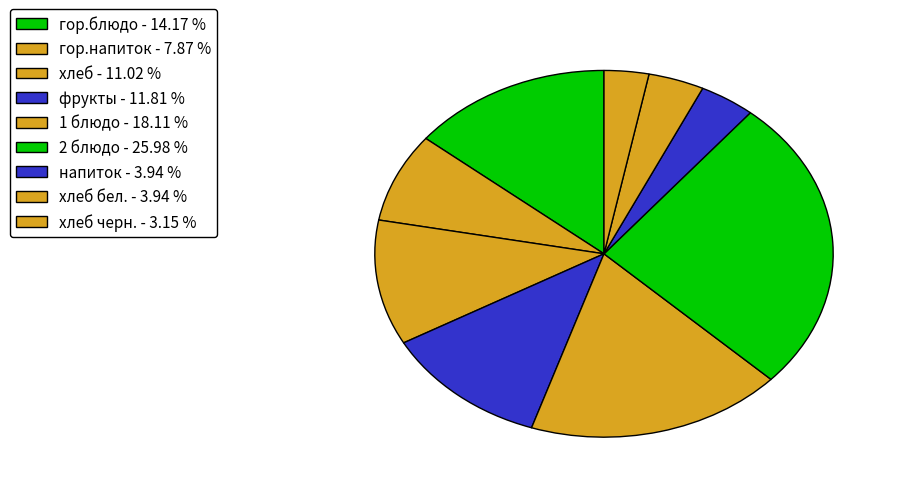

Which slice is the smallest?

хлеб черн. - 3.15 %